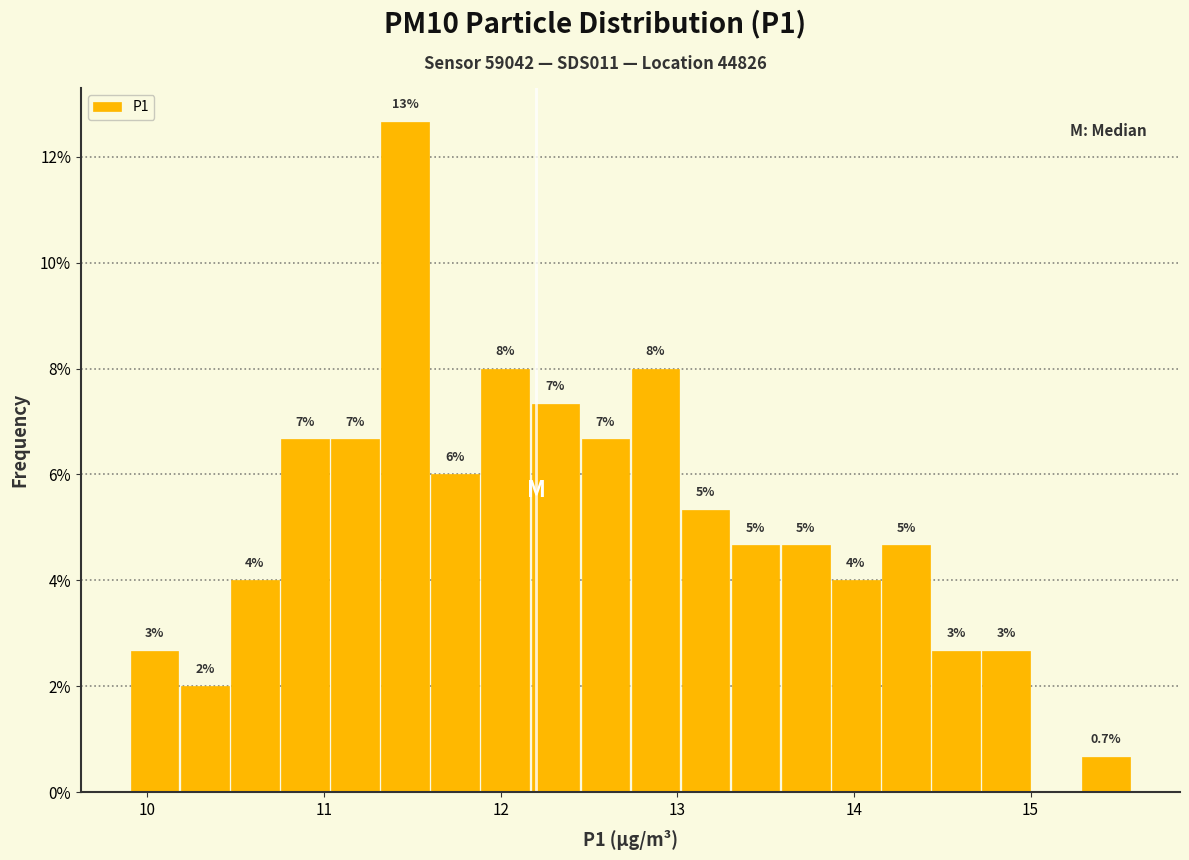

Around what value on the x-axis is the tallest bar? Give the approximate position of its centre, as read against the axis.

11.5